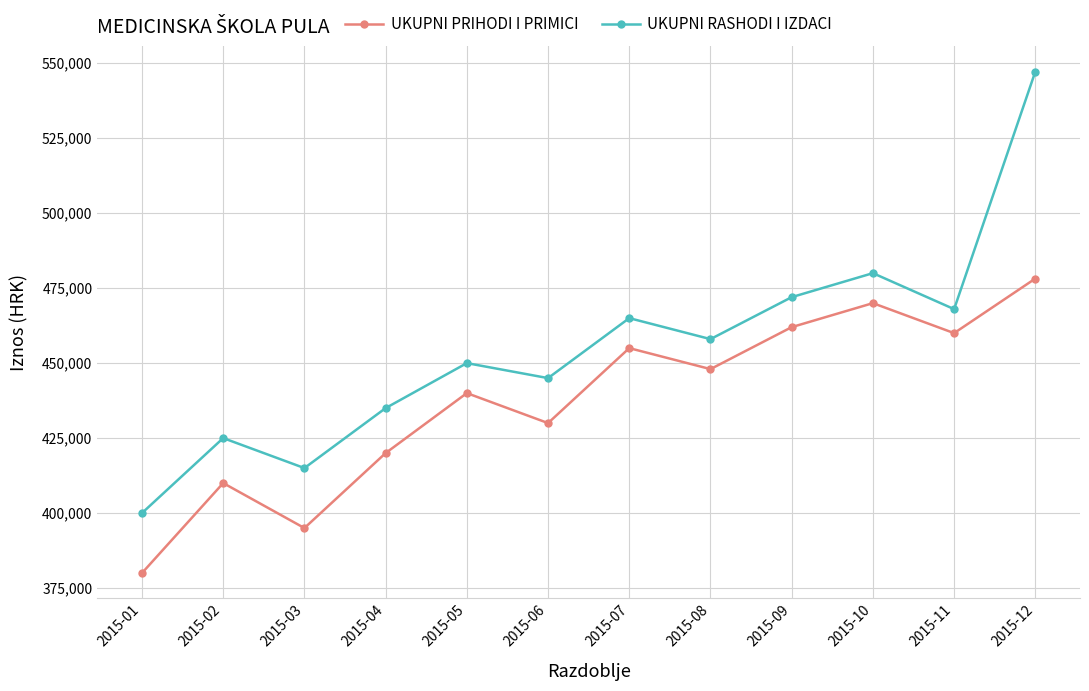

How many categories are shown in the chart?

12